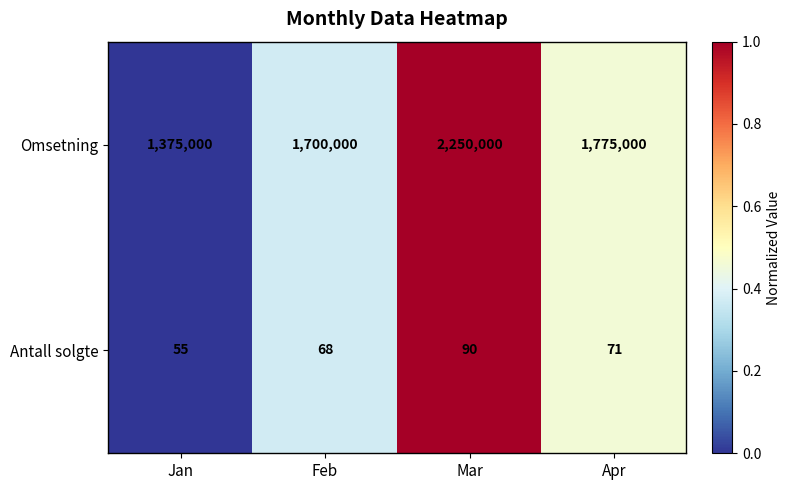

At which label does Antall solgte reach its minimum?

Jan